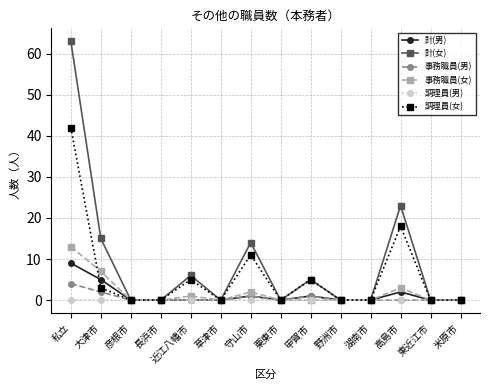

What is the highest value of the 事務職員(女) series?

13